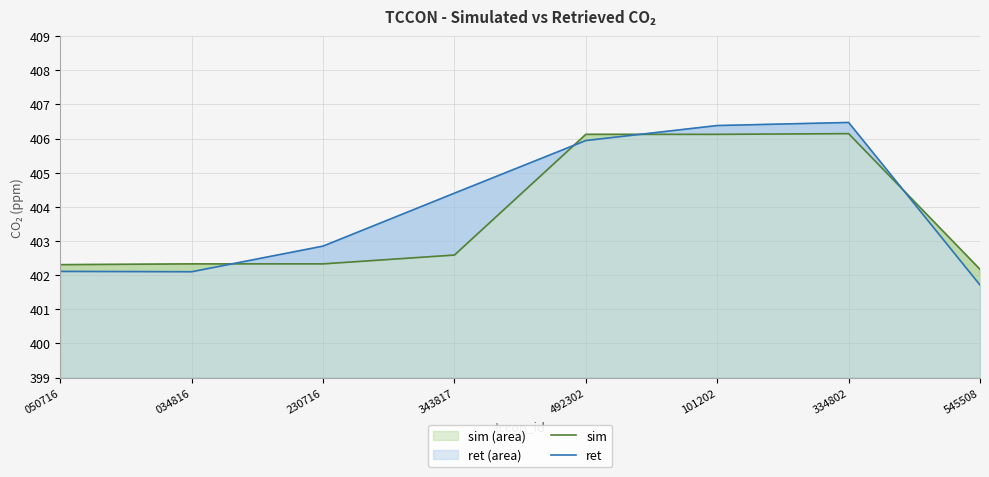

The sim series shows 613.5 at 050716. True or false?

False